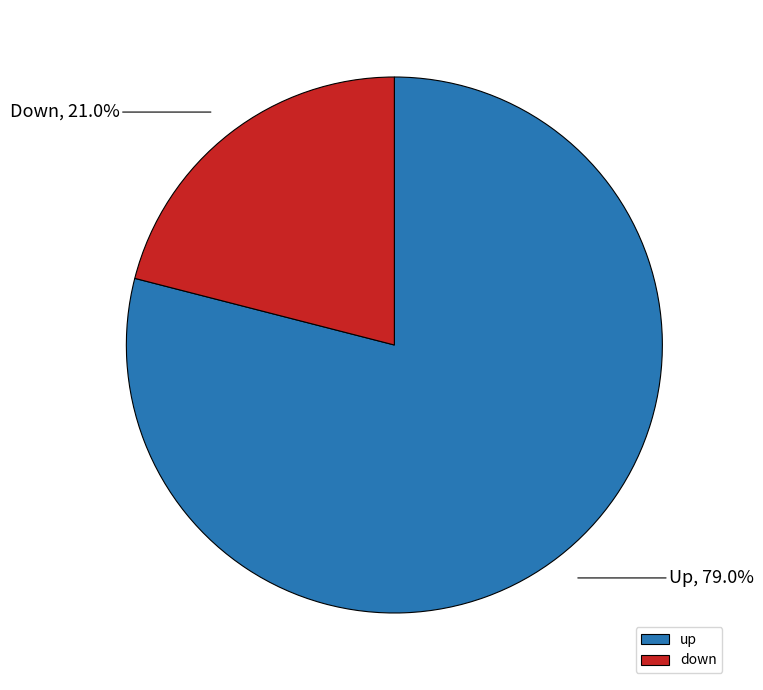

What portion of the pie excludes up?

21.0%